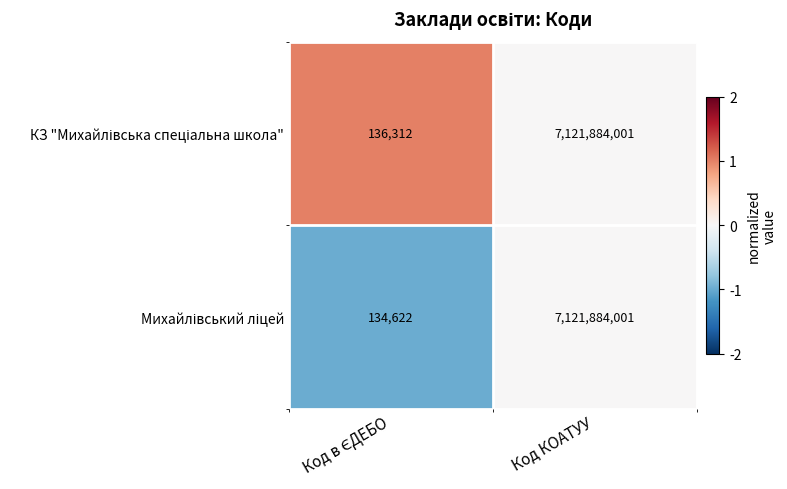

At which category is the sum across all series the highest?

Код КОАТУУ